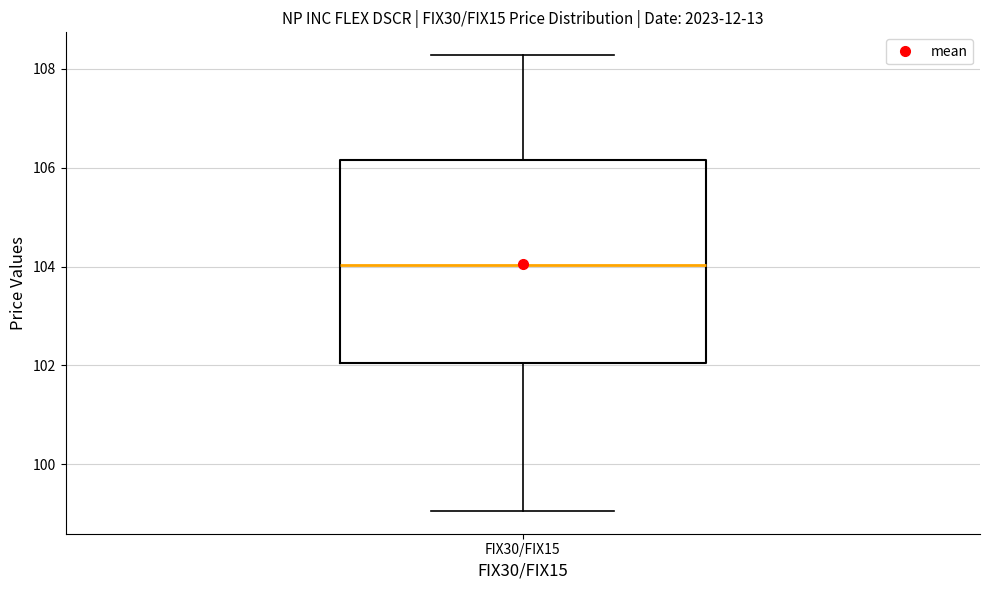

Where is the upper edge of the box for FIX30/FIX15 on the y-axis? The values are not printed on the chart, so give them approximately, as read against the axis.

106.2